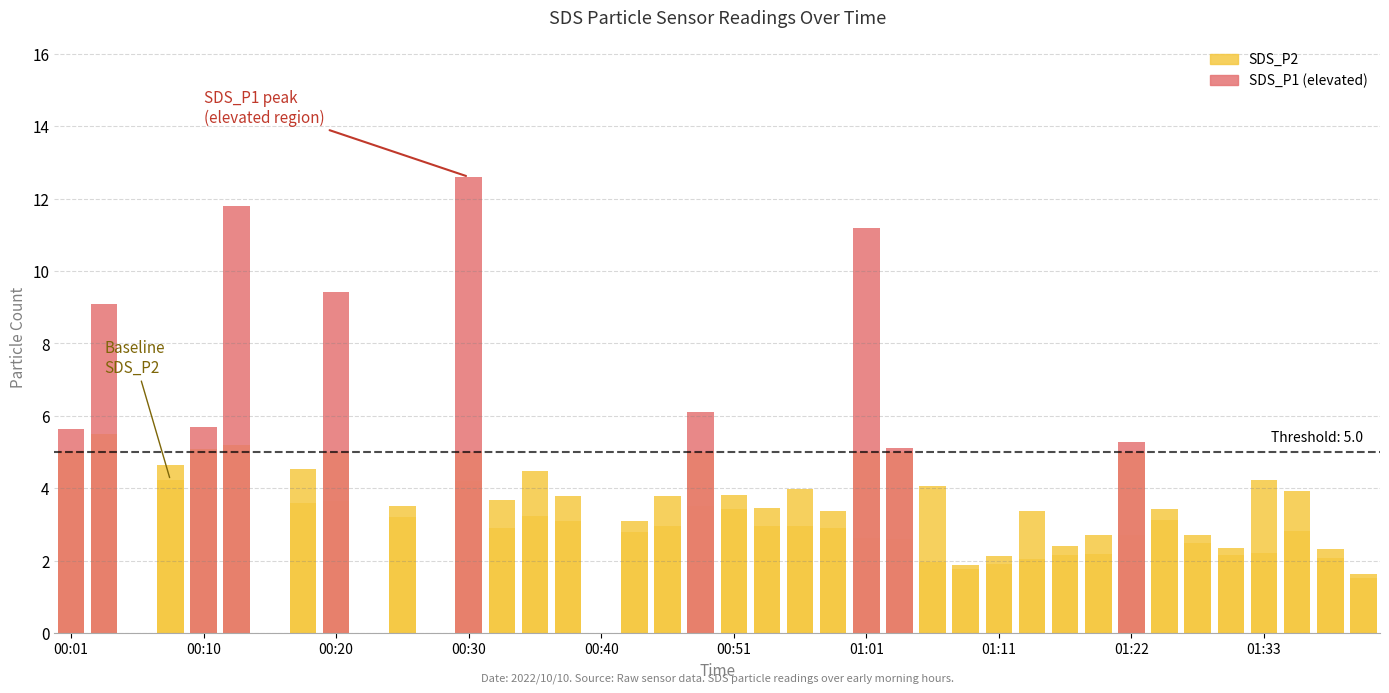

The value of SDS_P1 (elevated) at 31 is 0.0. True or false?

True